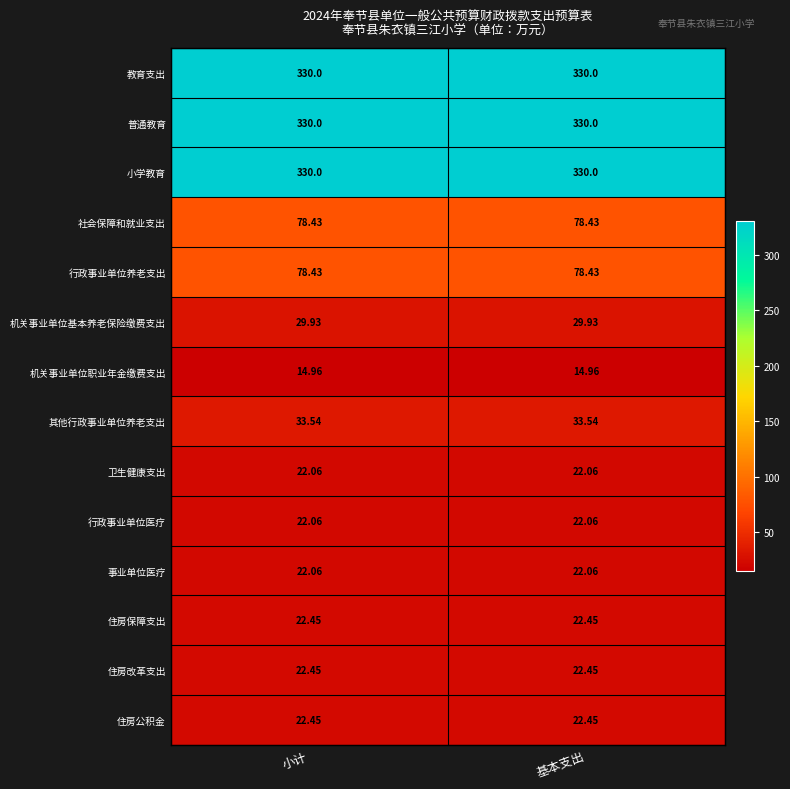

Is the value of 机关事业单位职业年金缴费支出 at 基本支出 greater than the value of 社会保障和就业支出 at 基本支出?

No